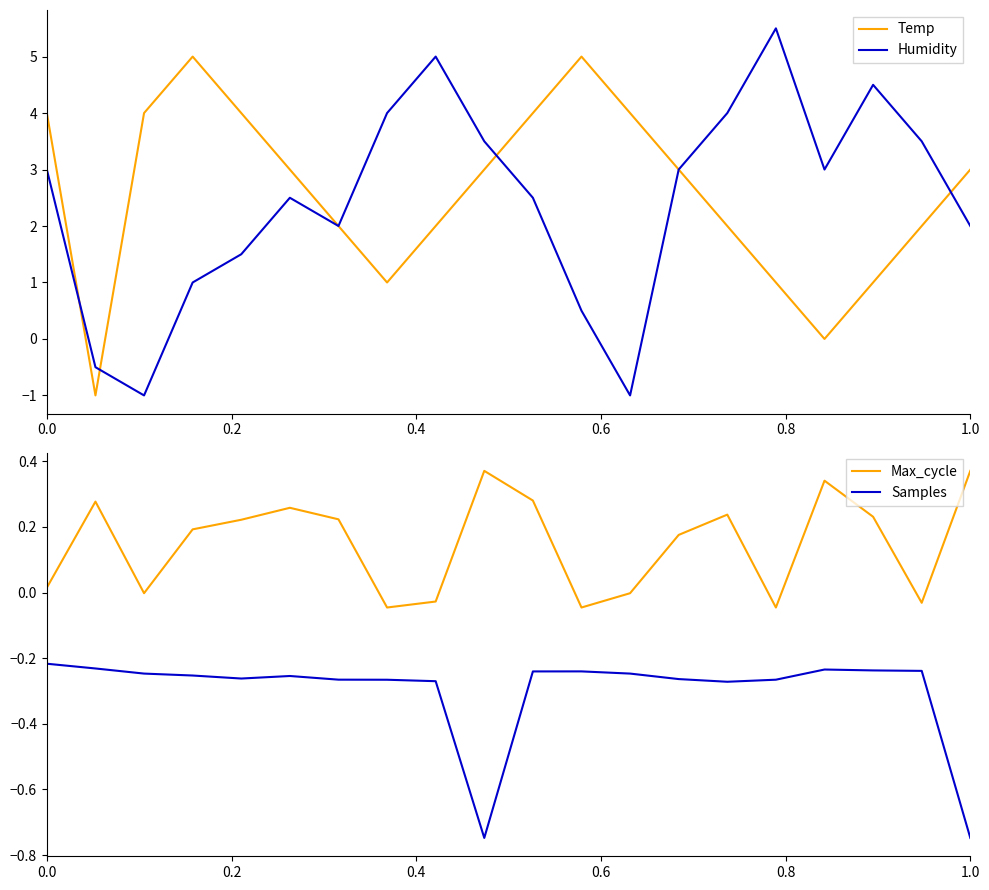

In Temp, how many points are lower than both neighbors (excluding endpoints)?

3